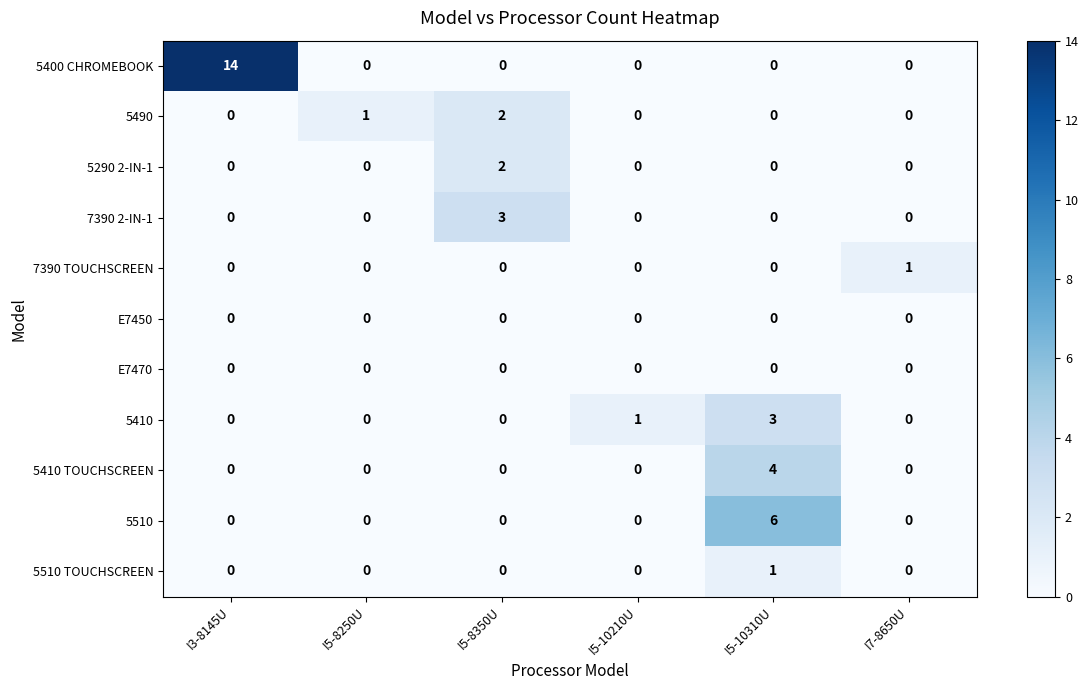

True or false: E7470 has a value of 0 at I5-10310U.

True